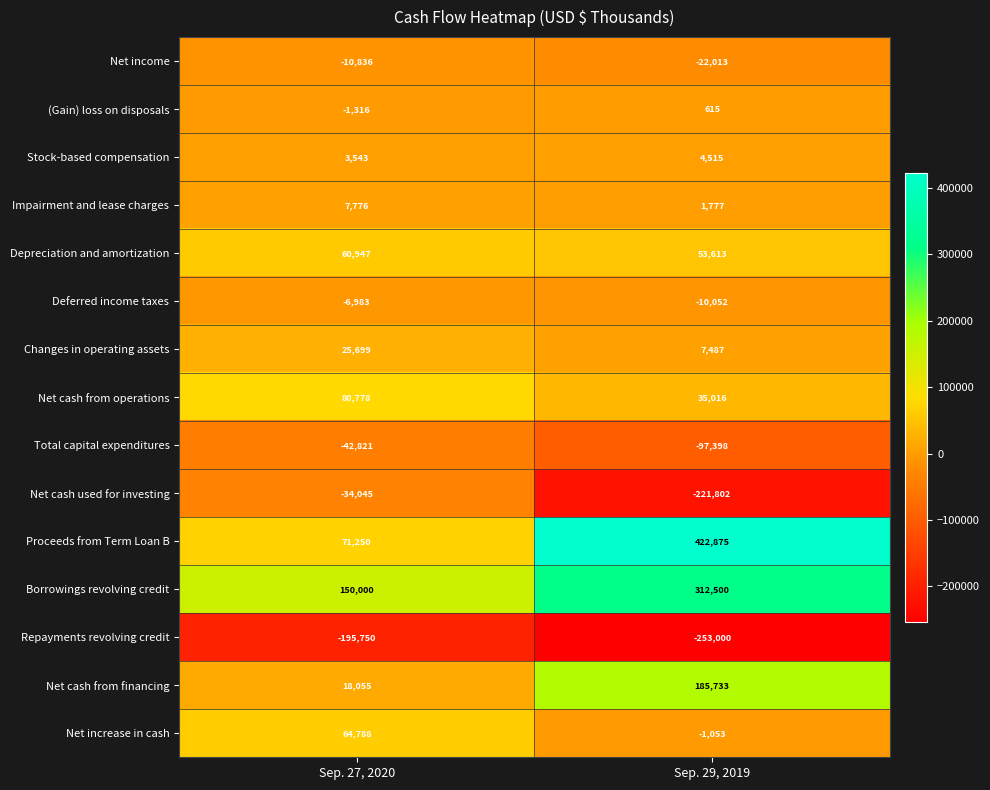

What is the difference between the maximum and minimum values in the Net cash from operations series?

45762